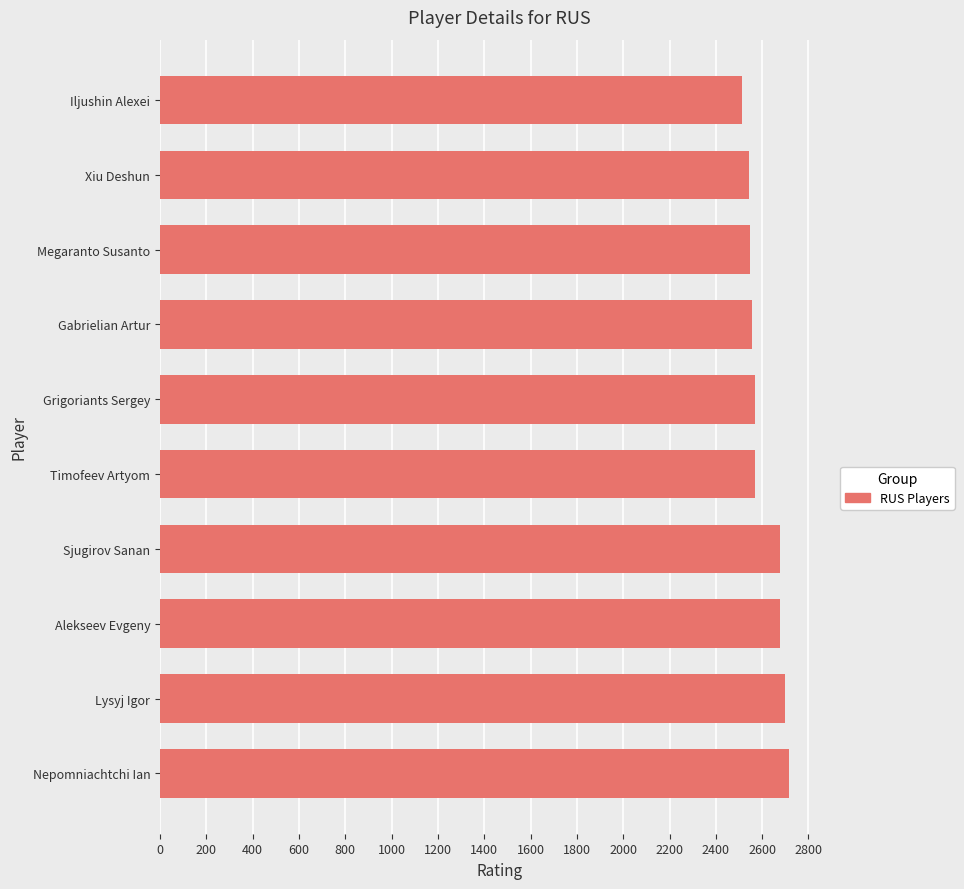

Which has a higher value, Gabrielian Artur or Alekseev Evgeny?

Alekseev Evgeny